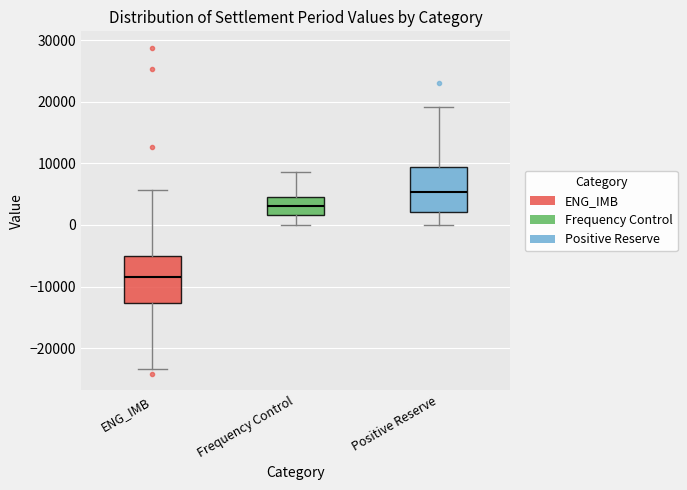

Reading left to right, read every box against the y-axis: the position of its median line, the range the box covers, and the ends of its whiskers. The values are not printed on the chart, so give them approximately, as read against the axis.

ENG_IMB: median -8000, box -13000 to -5000, whiskers -23000 to 6000
Frequency Control: median 3000, box 2000 to 4000, whiskers 0 to 9000
Positive Reserve: median 5000, box 2000 to 9000, whiskers 0 to 19000